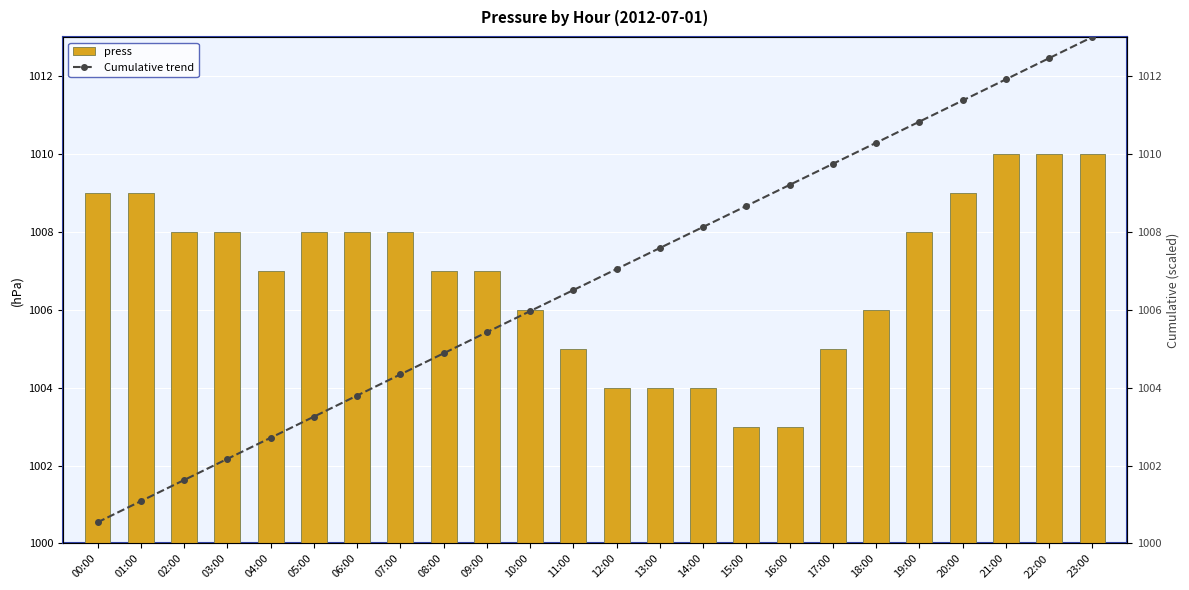

True or false: Cumulative trend has a value of 1369.6 at 06:00.

False